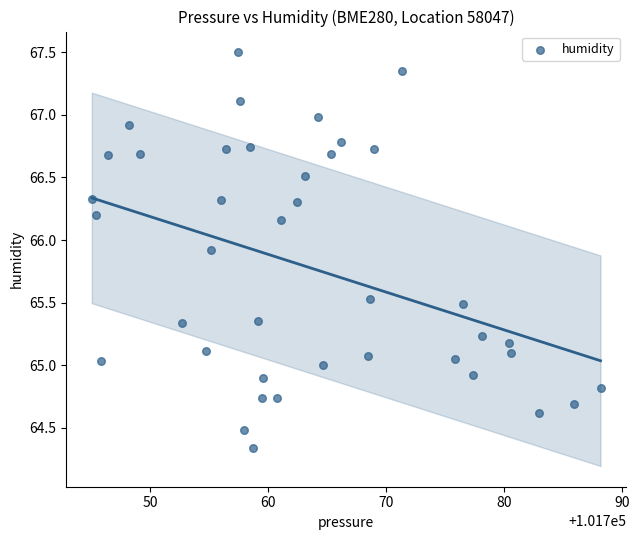

What is the range of X values (max minus min)?

43.2